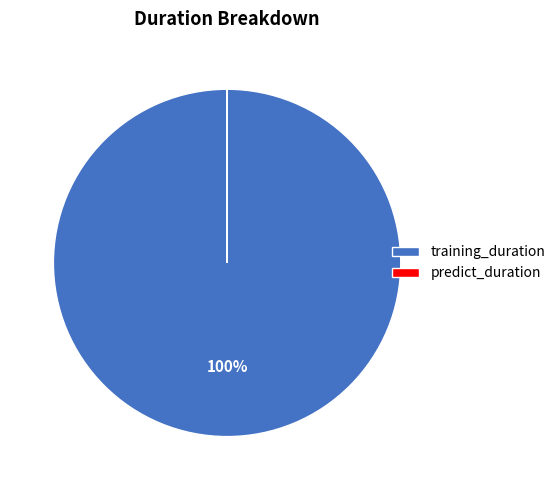

What is the largest slice in the pie chart?

training_duration